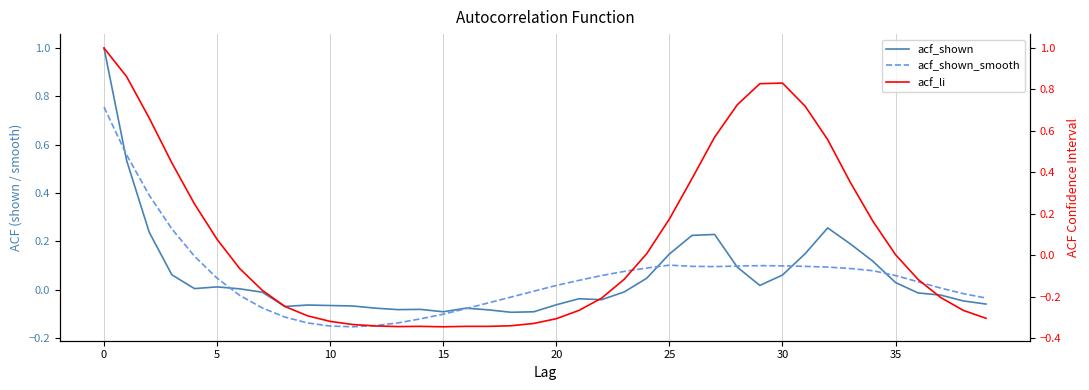

Count the number of data series in this chart.

3